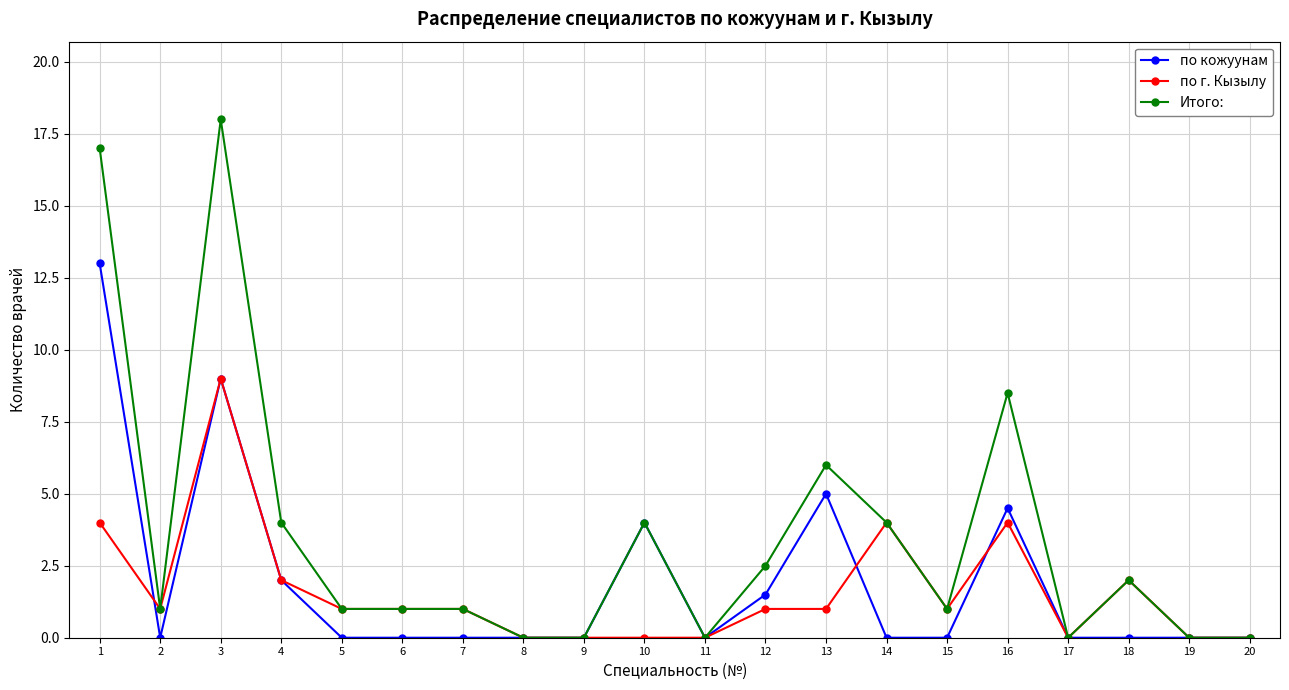

What is the greatest value displayed?

18.0